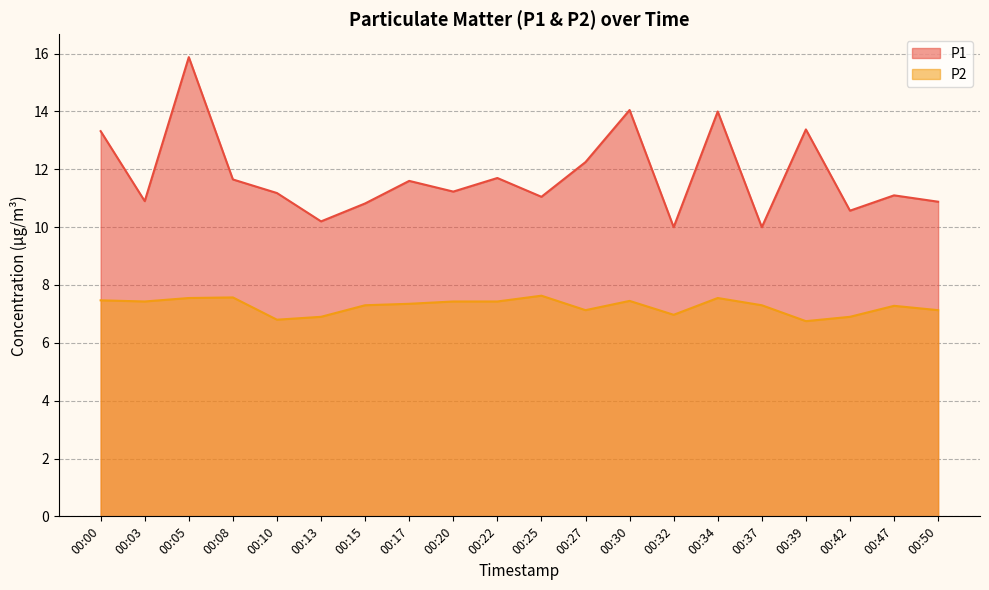

Rank the series by their maximum value, from lowest to highest.

P2, P1